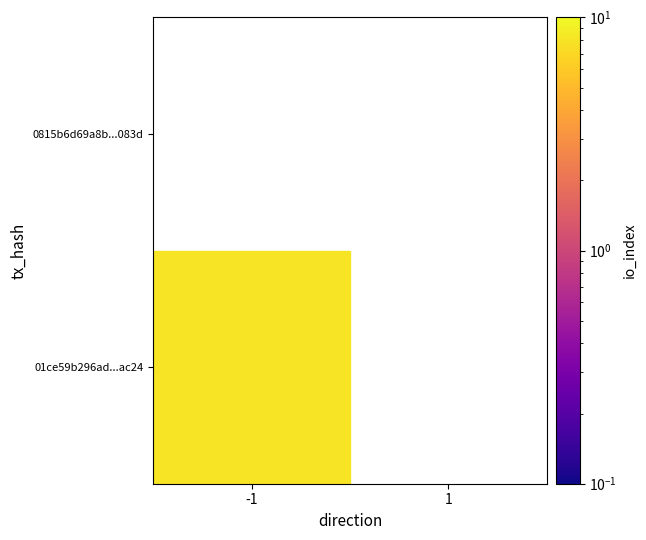

Which has a higher value, -1 or 1?

-1